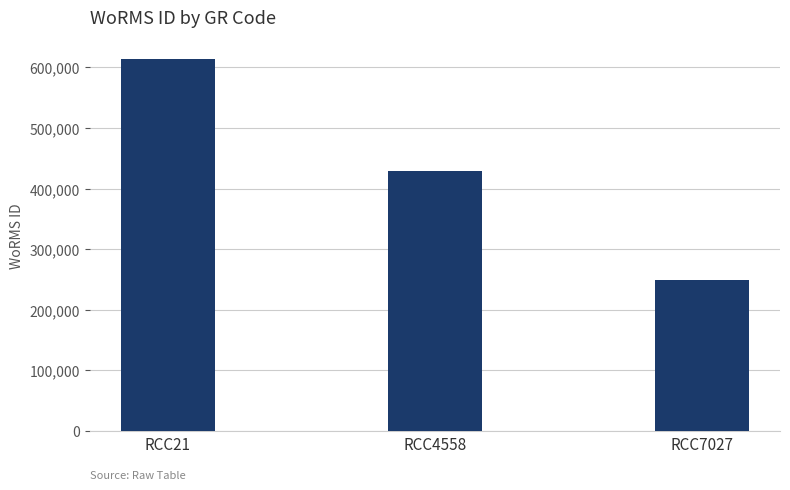

What is the difference between the values at RCC4558 and RCC7027?

178799